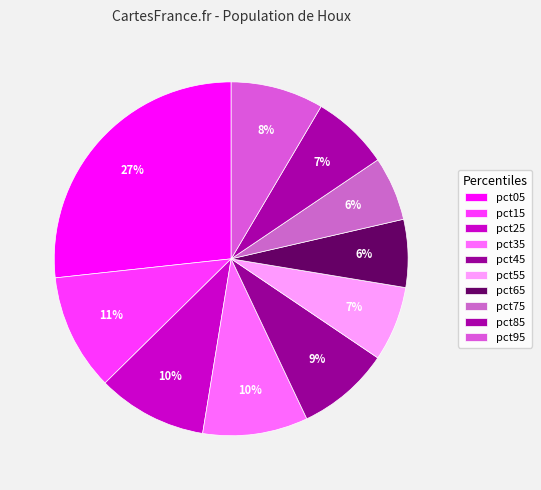

To the nearest percent, what portion does pct65 represent?

6%